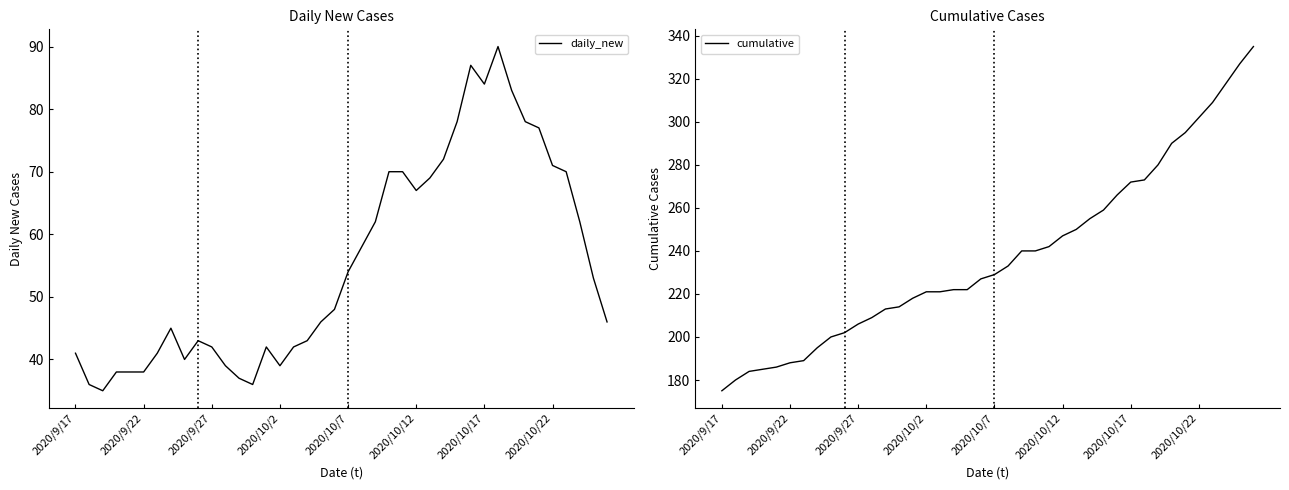

What is the highest value of the daily_new series?

90